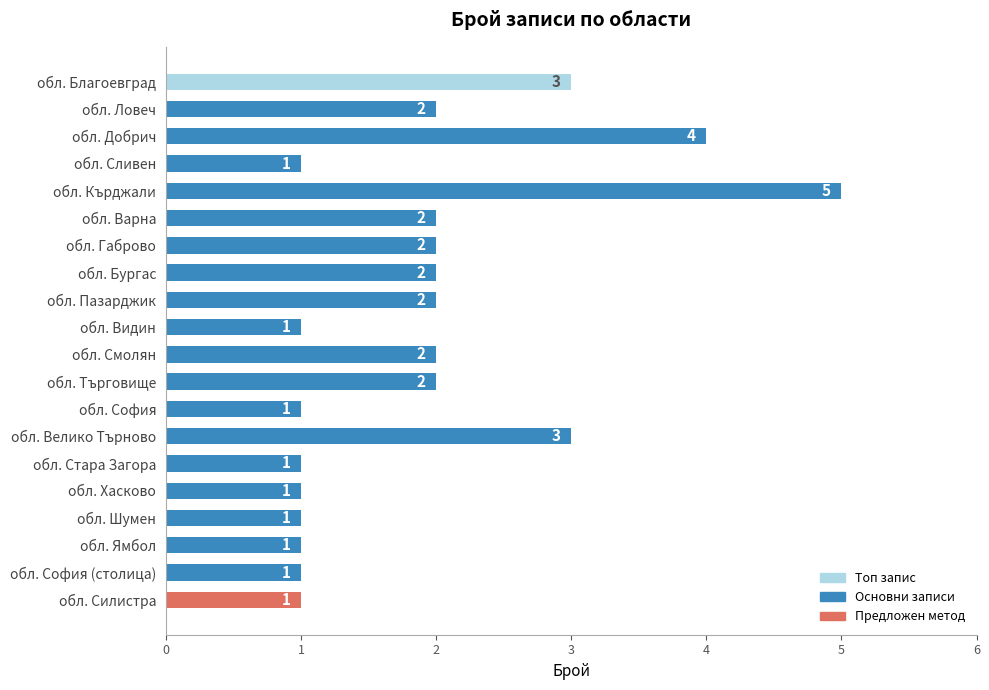

True or false: the data shows 3 at обл. Габрово.

False